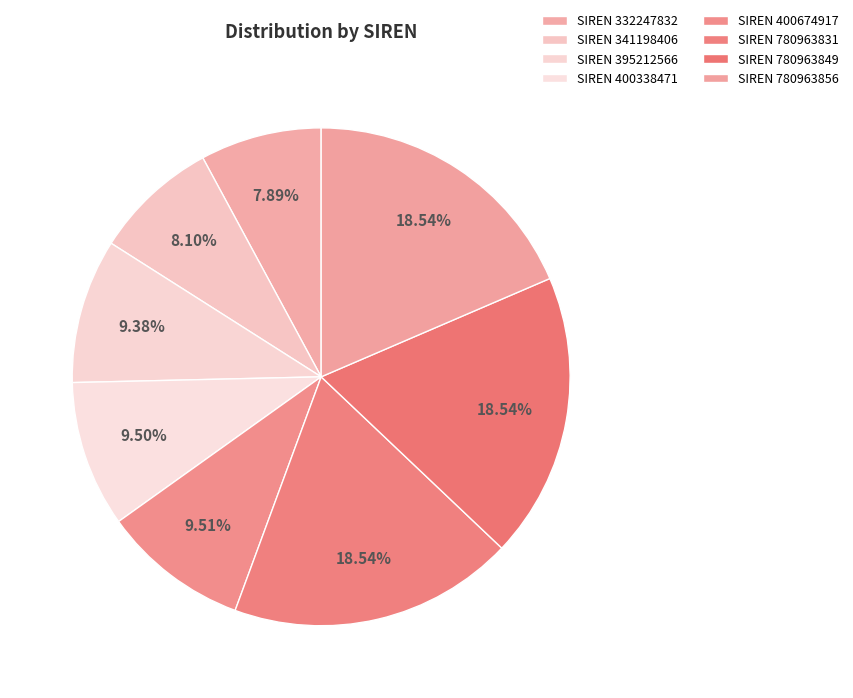

Rank the categories by value from lowest to highest.

332247832, 341198406, 395212566, 400338471, 400674917, 780963831, 780963849, 780963856